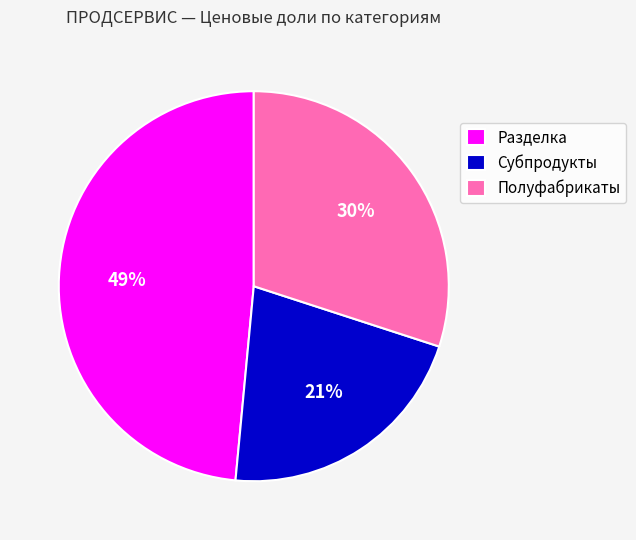

To the nearest percent, what percentage of the pie is Полуфабрикаты?

30%